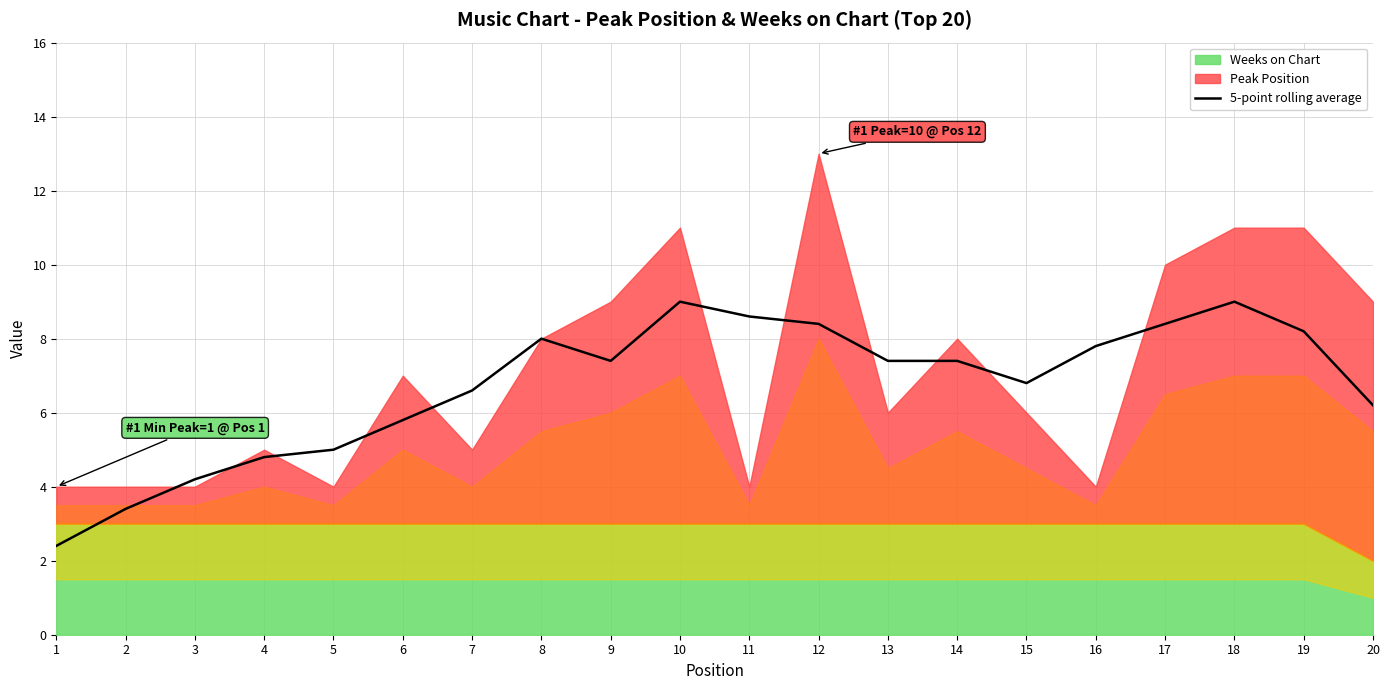

What is the approximate value at 1?

2.4